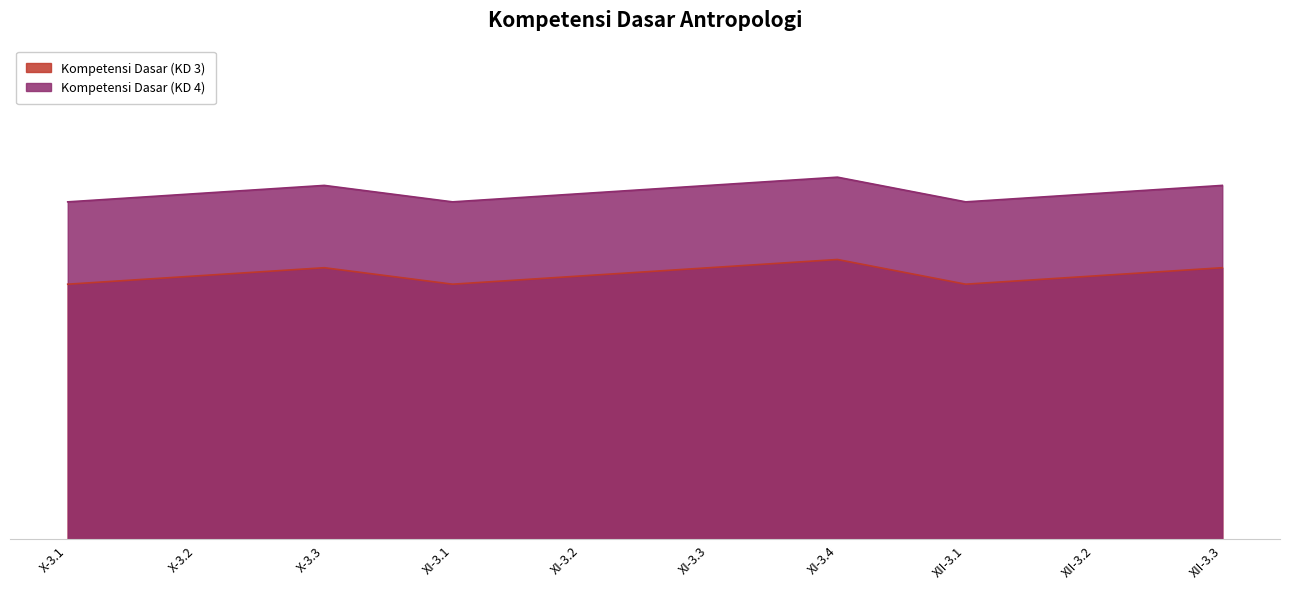

Which series has the largest total across all categories?

Kompetensi Dasar (KD 4)